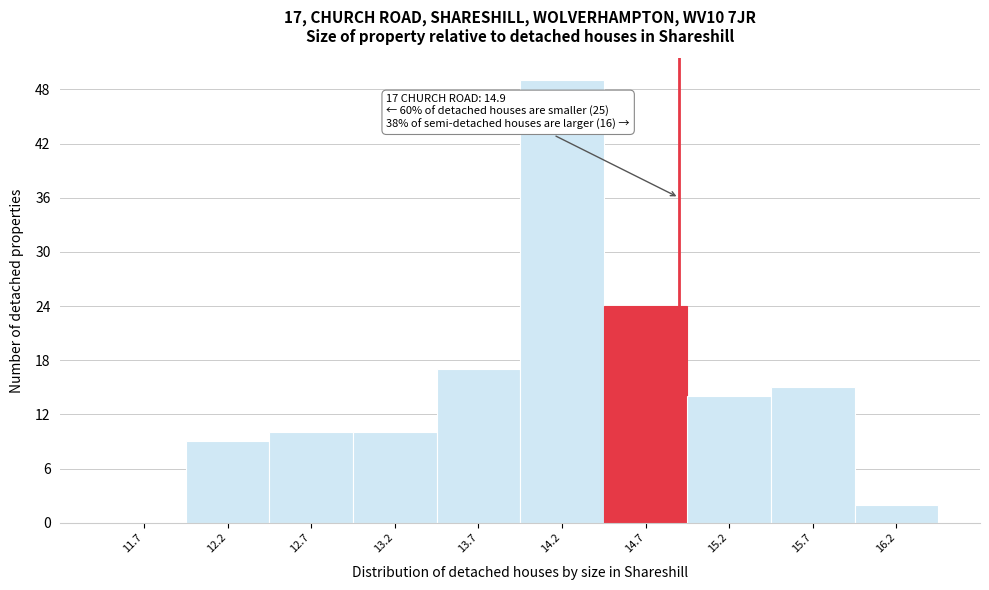

Reading left to right, transcribe all the data shown in this chart.

11.7=0	12.2=9	12.7=10	13.2=10	13.7=17	14.2=49	14.7=24	15.2=14	15.7=15	16.2=2